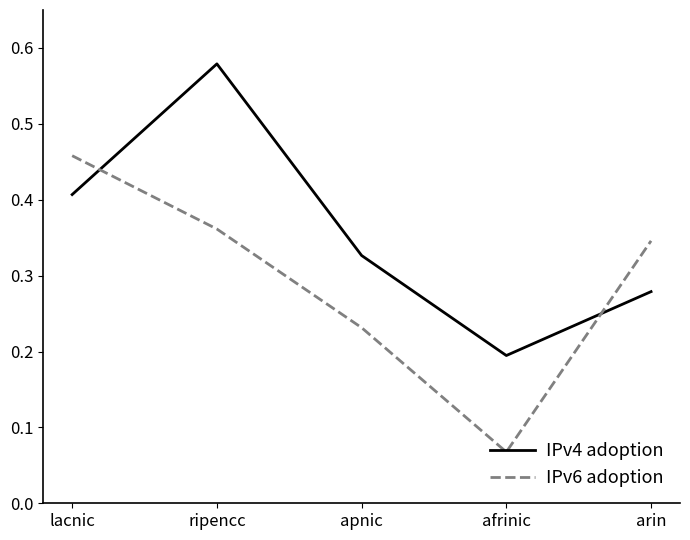

Which category has the lowest value in the IPv6 adoption series?

afrinic